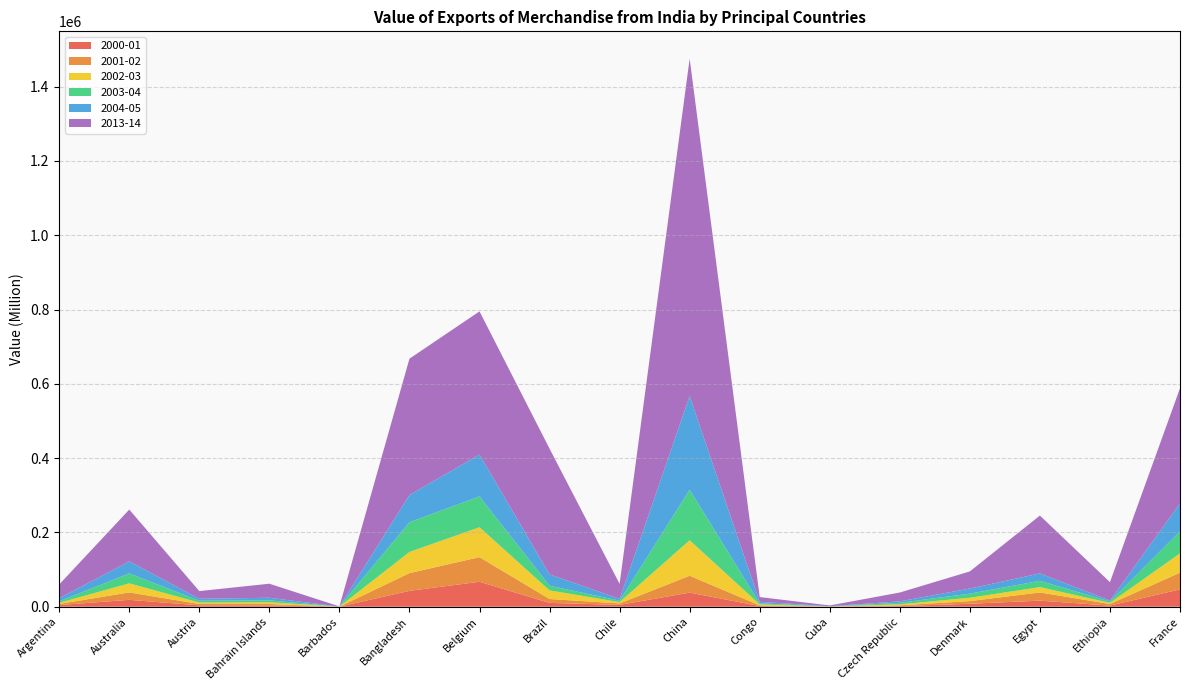

Reading left to right, what are all the values shown in this chart?

2000-01: 4500.1	18541.9	3701.4	3593.8	139.7	42716.8	67181.4	10326.7	4954.6	37977.6	1800.3	220.1	1753.6	7966.6	16331.4	3041.1	46598.6
2001-02: 3081.8	19936.3	3640.5	3605.2	50.8	47795.8	66321.3	10444.9	3970.5	45400.4	1833.6	282.3	1959.4	7242.4	22068.6	4331.7	45068.9
2002-03: 2917.7	24399.8	3925.4	4817.1	119.2	56912.9	80425.0	23183.0	3490.7	95603.9	2582.9	232.5	2779.0	8888.6	14433.5	2998.9	51981.1
2003-04: 4012.9	26849.1	4888.2	5129.5	54.4	79989.8	82975.6	12665.2	3814.8	135790.6	2815.3	227.5	4044.6	11115.4	16886.5	3696.1	58858.4
2004-05: 8371.5	32361.7	5263.5	7030.2	78.0	73288.8	112764.8	30471.2	4996.6	252329.7	4190.2	334.2	3953.8	13737.4	19982.4	2493.9	75527.2
2013-14: 37073.0	139453.0	20685.0	37797.0	390.0	367009.0	385372.0	338339.0	40269.0	908089.0	12768.0	2142.0	23752.0	46097.0	155710.0	49576.0	310008.0